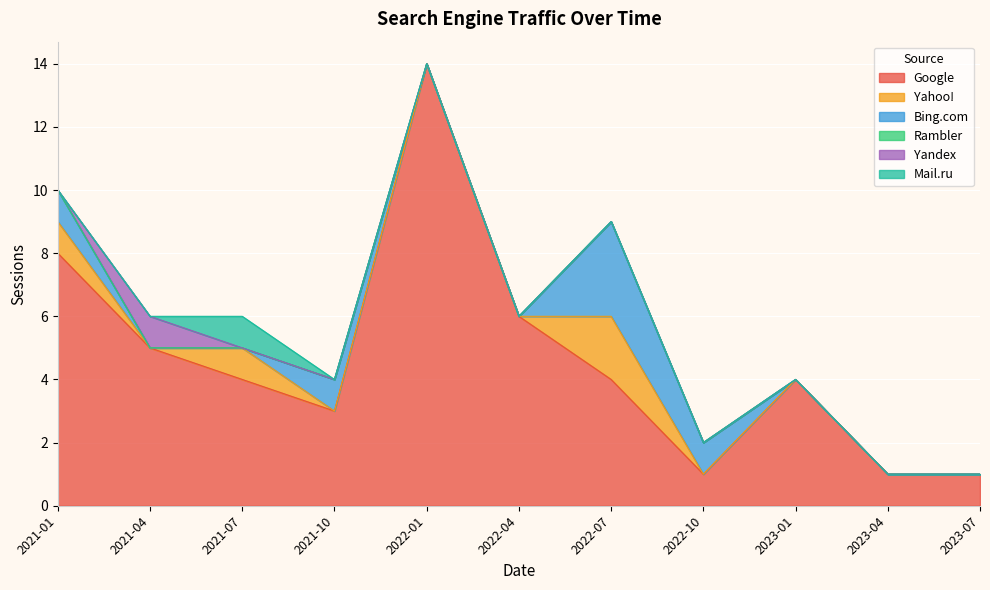

Which series has the widest spread of values?

Google